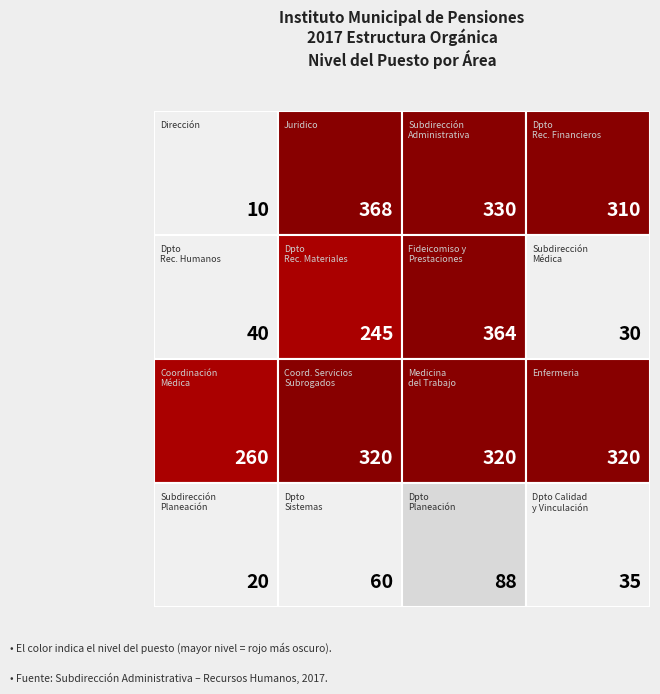

Reading left to right, extract all data points from this chart.

Dirección: Dirección=10	Juridico=368	Subdirección Administrativa=330	Dpto Recursos Financieros=310
Juridico: Dirección=40	Juridico=245	Subdirección Administrativa=364	Dpto Recursos Financieros=30
Subdirección Administrativa: Dirección=260	Juridico=320	Subdirección Administrativa=320	Dpto Recursos Financieros=320
Dpto Recursos Financieros: Dirección=20	Juridico=60	Subdirección Administrativa=88	Dpto Recursos Financieros=35